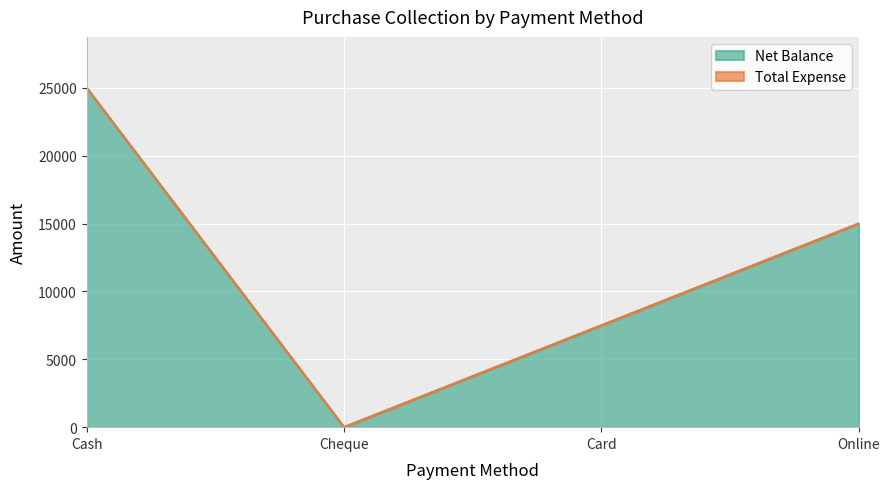

Reading left to right, transcribe all the data shown in this chart.

25000	0	7500	15000